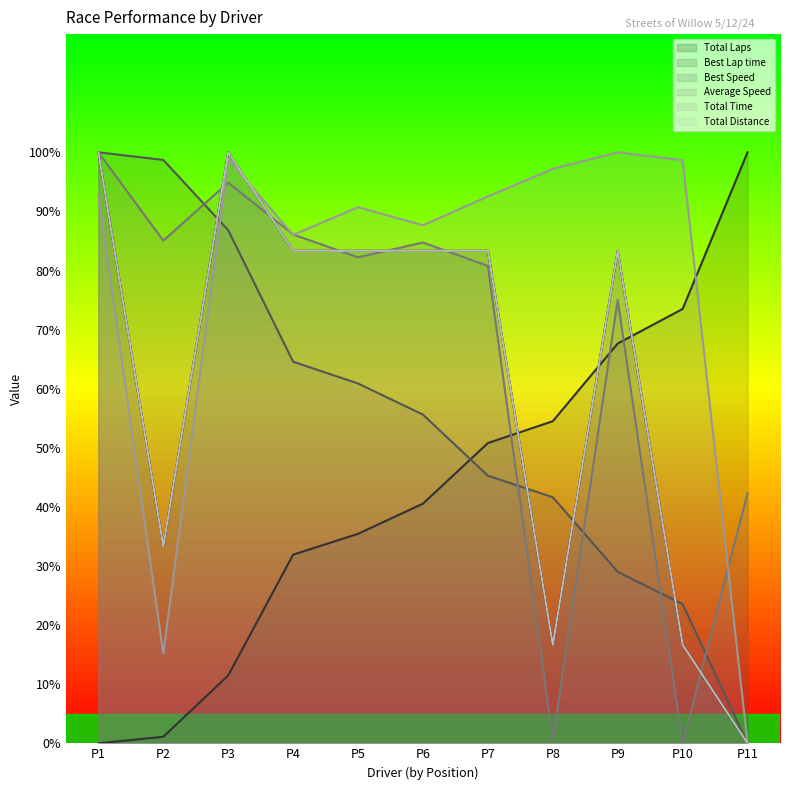

Between which two adjacent categories do Total Time and Average Speed first intersect?

P2 and P3